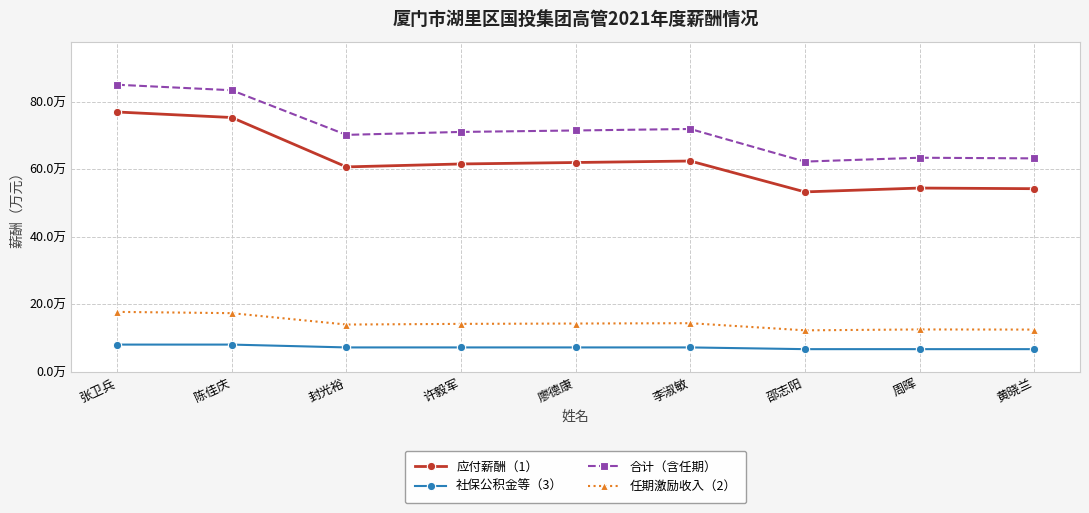

What are all the series names shown in the legend?

应付薪酬（1）, 社保公积金等（3）, 合计（含任期）, 任期激励收入（2）